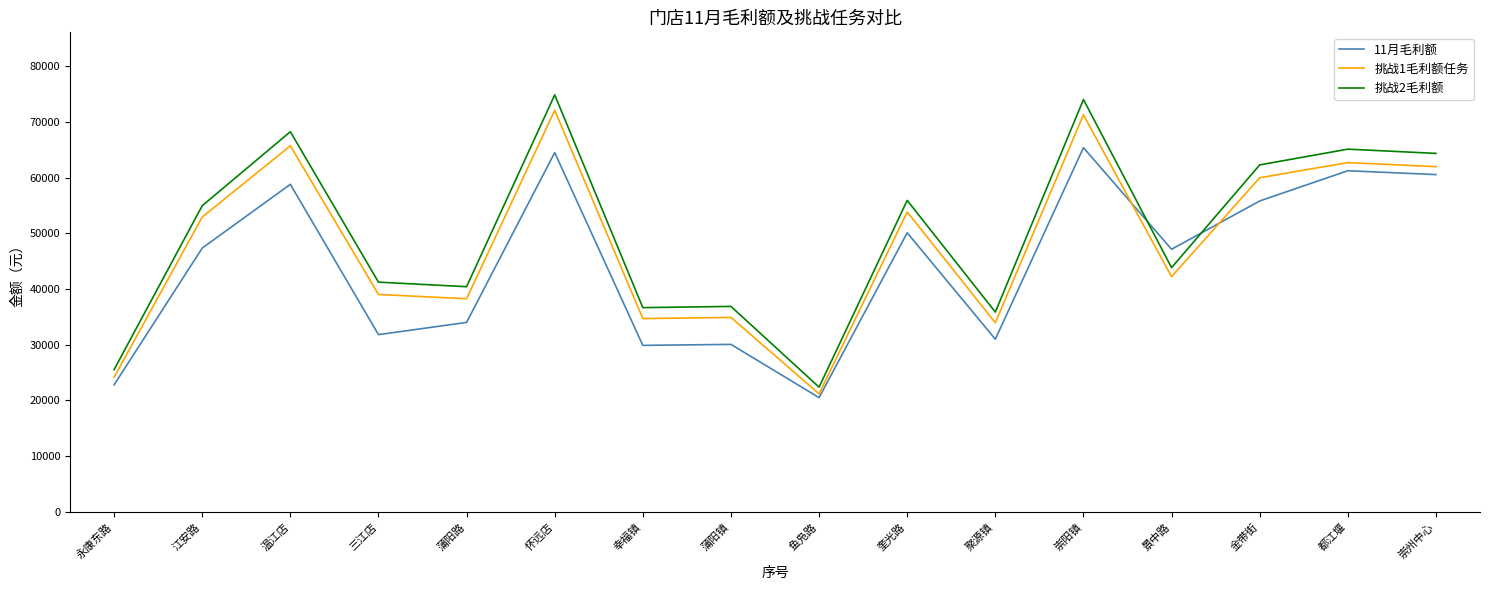

In 11月毛利额, how many points are lower than both neighbors (excluding endpoints)?

5